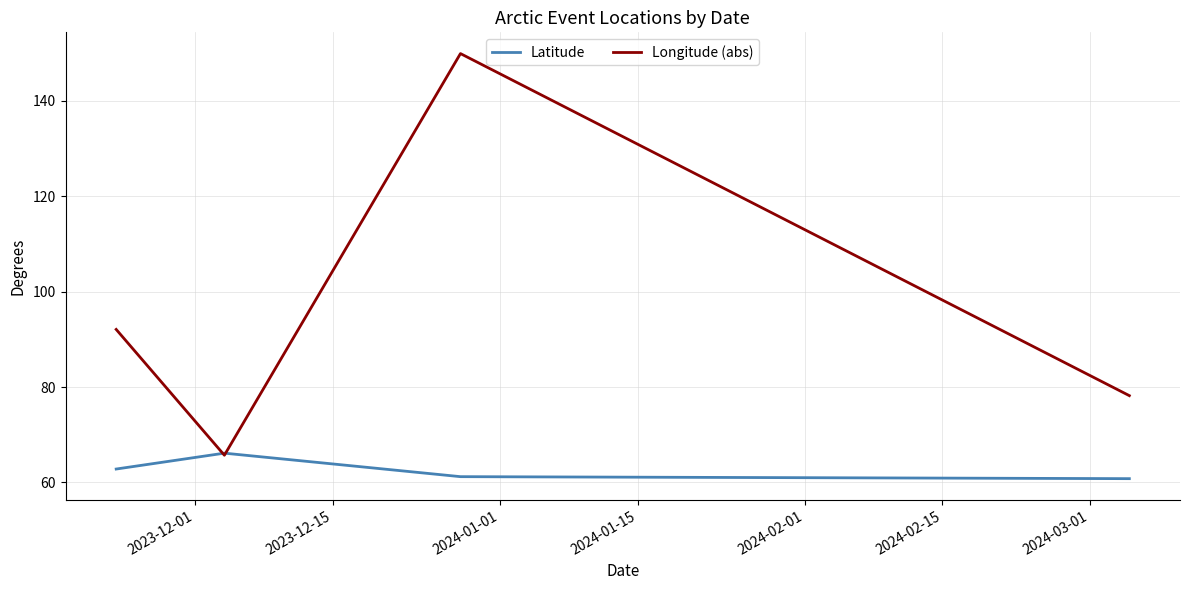

In Latitude, how many points are higher than both neighbors (excluding endpoints)?

1